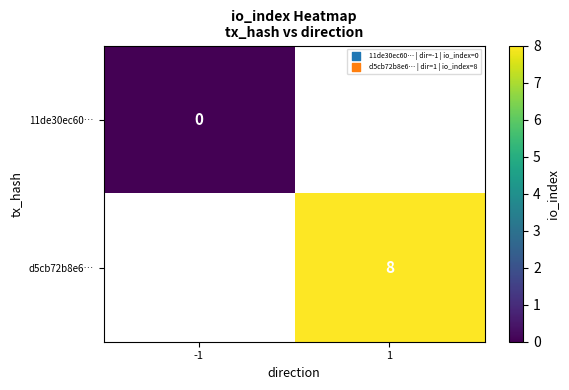

How many distinct data groups are displayed?

2